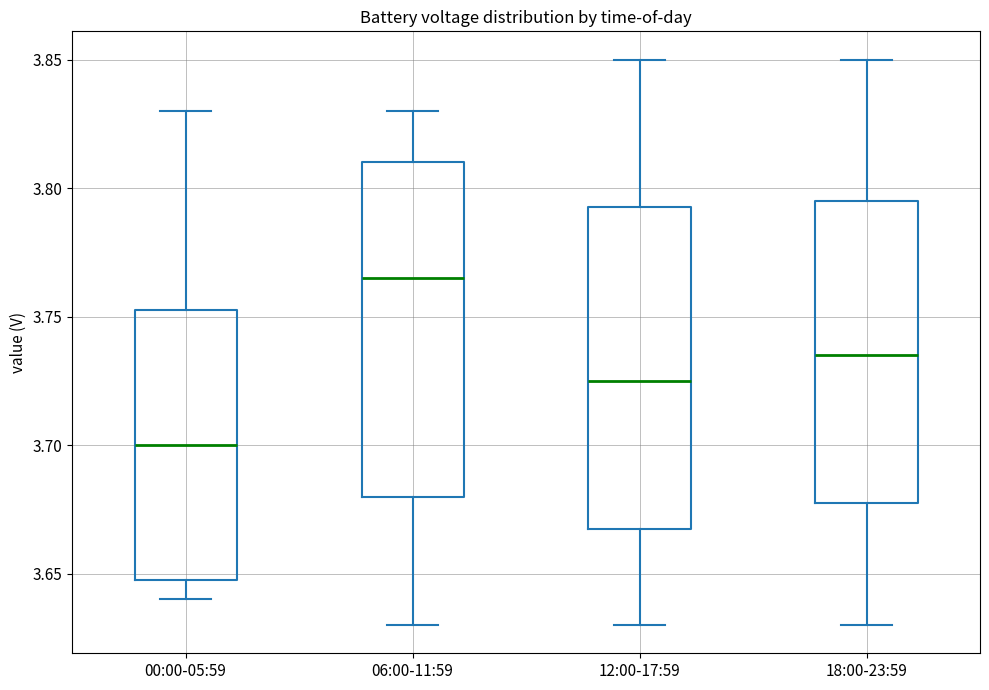

Reading left to right, read every box against the y-axis: the position of its median line, the range the box covers, and the ends of its whiskers. The values are not printed on the chart, so give them approximately, as read against the axis.

00:00-05:59: median 3.700, box 3.650 to 3.755, whiskers 3.640 to 3.830
06:00-11:59: median 3.765, box 3.680 to 3.810, whiskers 3.630 to 3.830
12:00-17:59: median 3.725, box 3.670 to 3.795, whiskers 3.630 to 3.850
18:00-23:59: median 3.735, box 3.680 to 3.795, whiskers 3.630 to 3.850